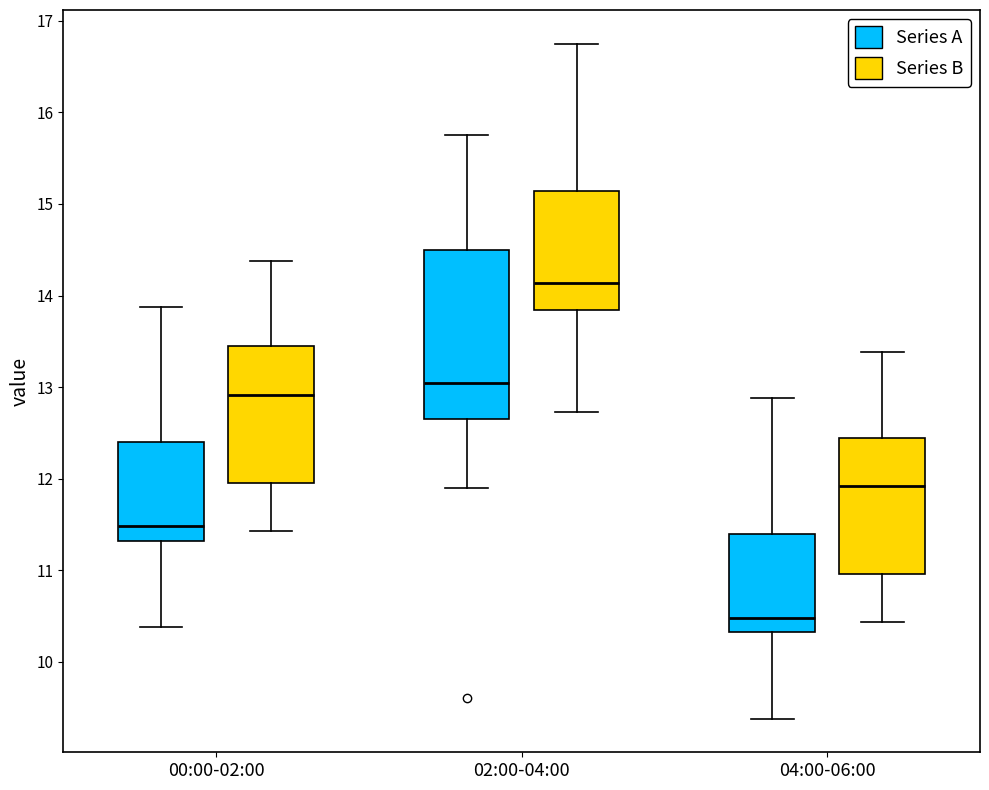

Reading left to right, read every box against the y-axis: the position of its median line, the range the box covers, and the ends of its whiskers. The values are not printed on the chart, so give them approximately, as read against the axis.

00:00-02:00 (Series A): median 11.5, box 11.3 to 12.4, whiskers 10.4 to 13.9
00:00-02:00 (Series B): median 12.9, box 12.0 to 13.4, whiskers 11.4 to 14.4
02:00-04:00 (Series A): median 13.1, box 12.7 to 14.5, whiskers 11.9 to 15.8
02:00-04:00 (Series B): median 14.1, box 13.8 to 15.1, whiskers 12.7 to 16.8
04:00-06:00 (Series A): median 10.5, box 10.3 to 11.4, whiskers 9.4 to 12.9
04:00-06:00 (Series B): median 11.9, box 11.0 to 12.4, whiskers 10.4 to 13.4